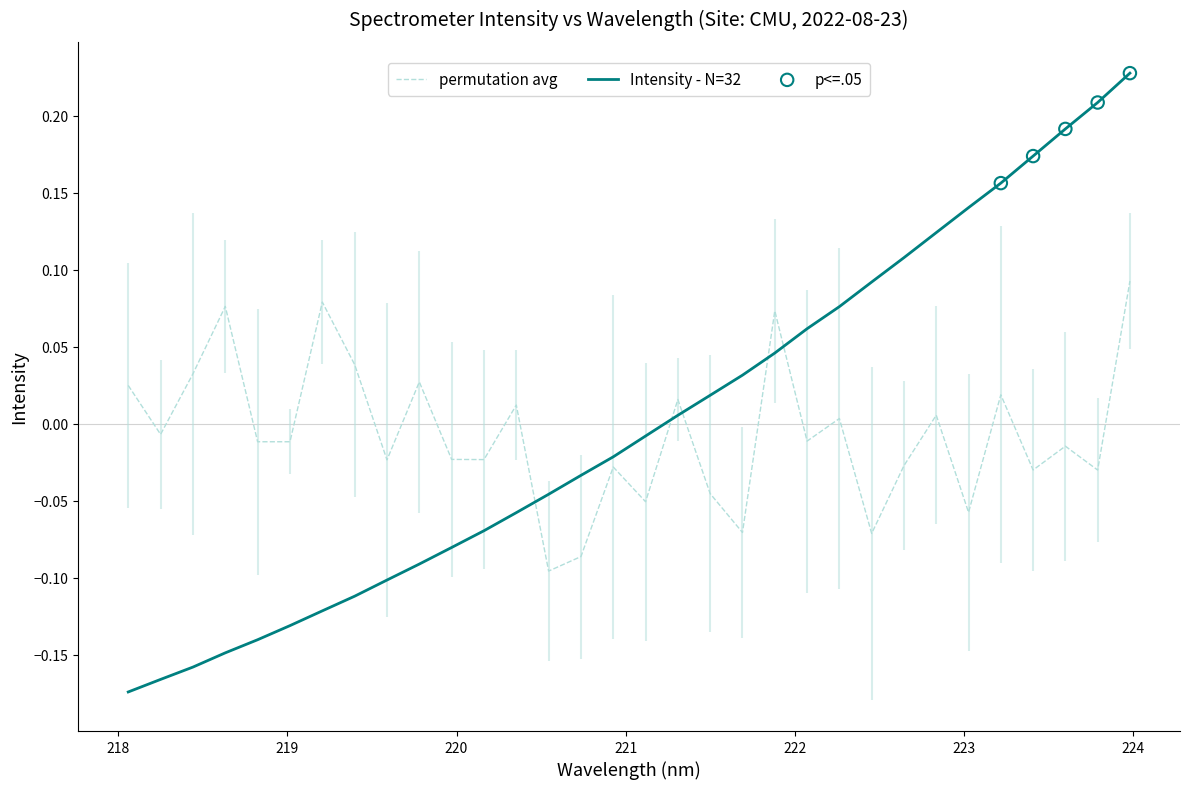

Which series ends up on top after the final intersection of Intensity - N=32 and permutation avg?

Intensity - N=32